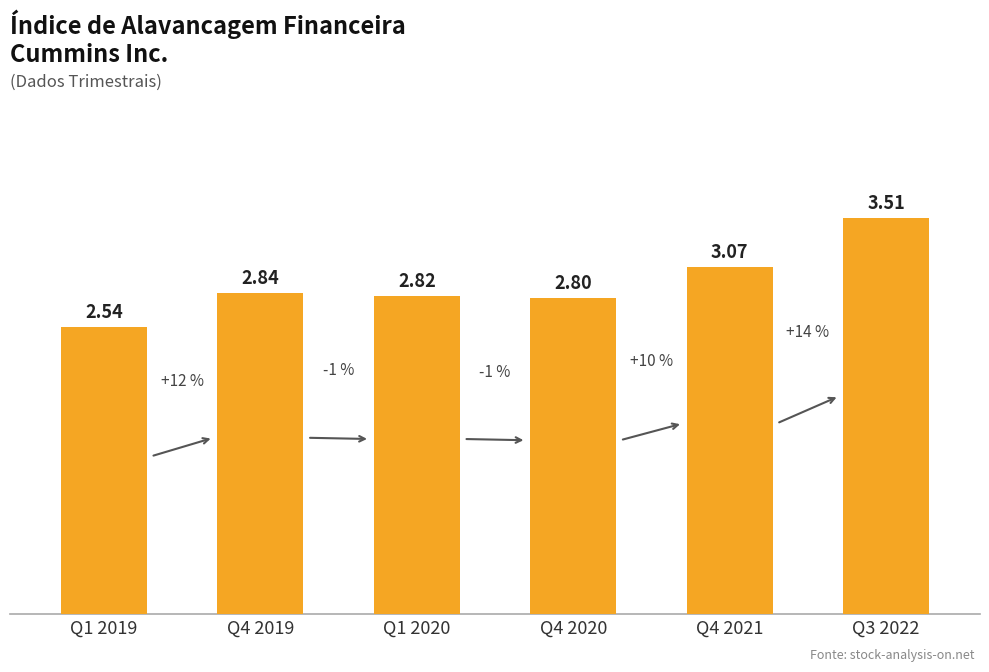

At which category does the chart reach its peak across all series?

Q3 2022